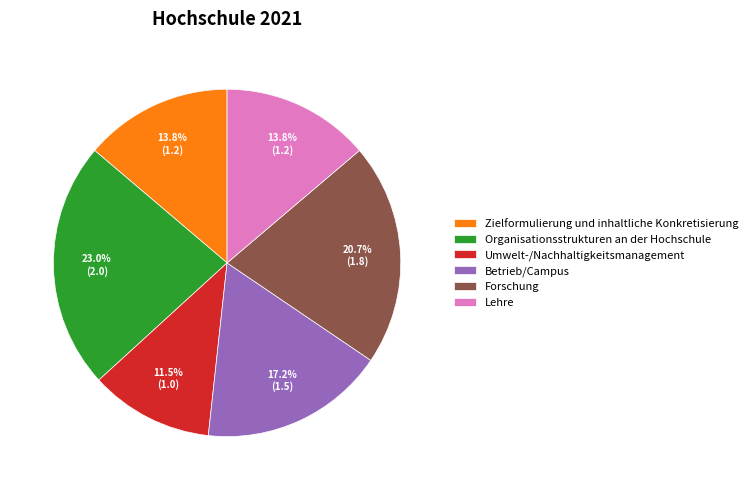

Combined, do Zielformulierung und inhaltliche Konkretisierung and Organisationsstrukturen an der Hochschule account for over 50%?

No